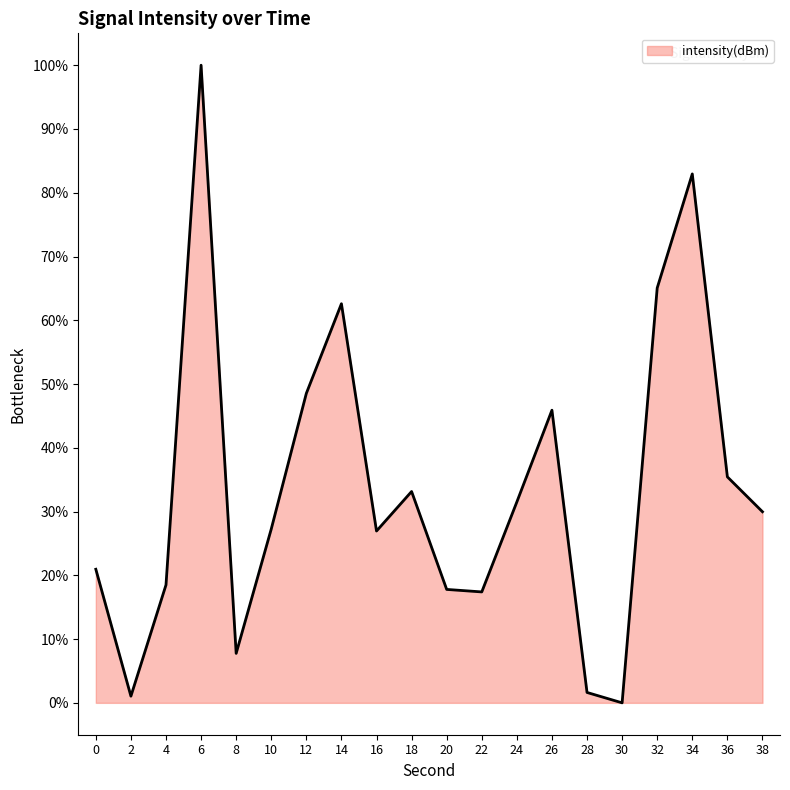

What is the difference between the values at 36 and 30?

35.4